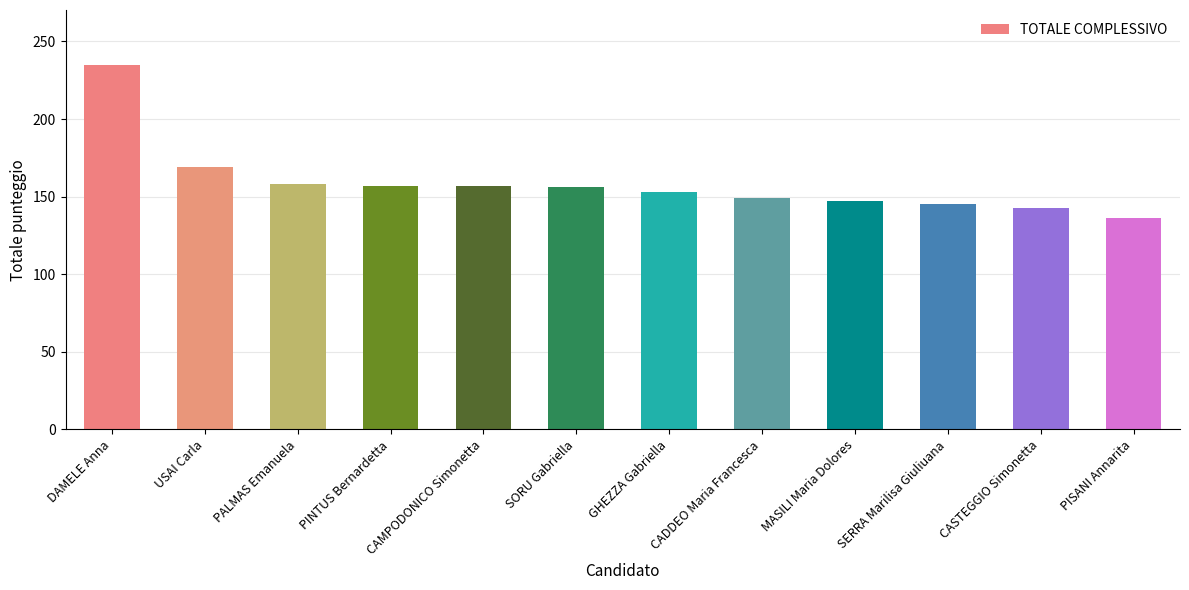

At which label is the value closest to 185?

USAI Carla